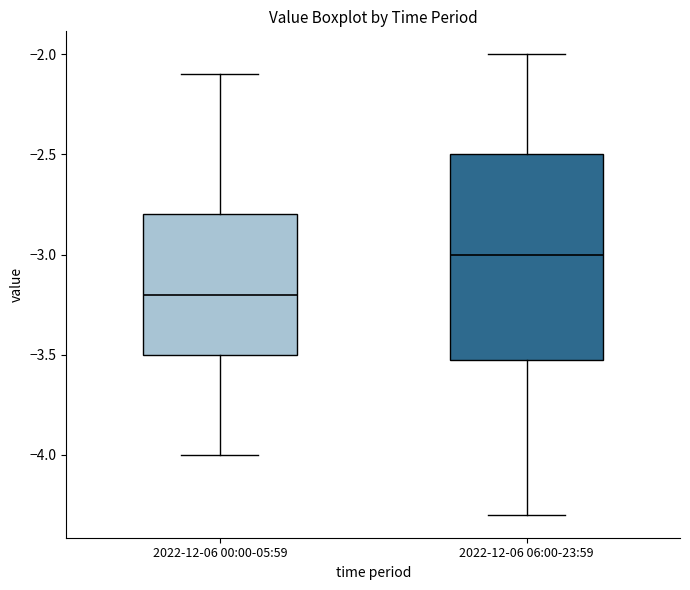

Reading left to right, read every box against the y-axis: the position of its median line, the range the box covers, and the ends of its whiskers. The values are not printed on the chart, so give them approximately, as read against the axis.

2022-12-06 00:00-05:59: median -3.2, box -3.5 to -2.8, whiskers -4.0 to -2.1
2022-12-06 06:00-23:59: median -3.0, box -3.5 to -2.5, whiskers -4.3 to -2.0